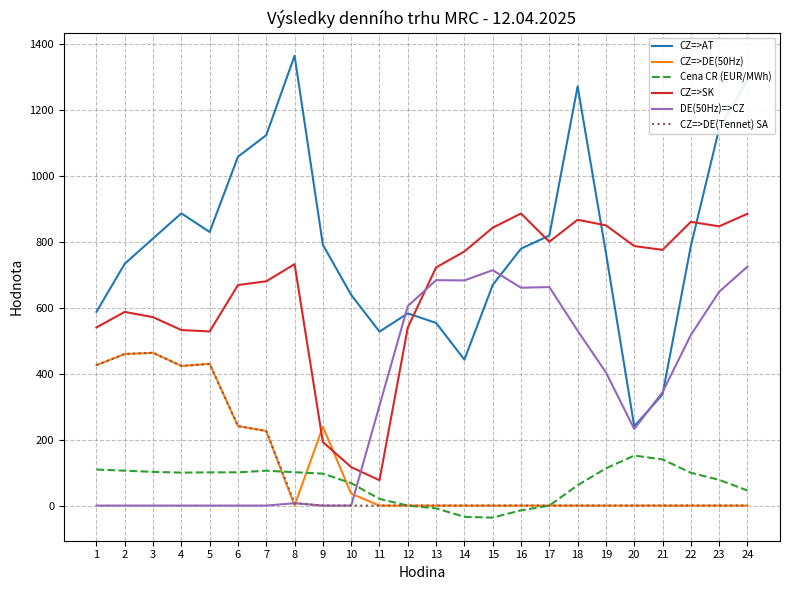

What is the difference between the maximum and minimum values in the CZ=>SK series?

809.1